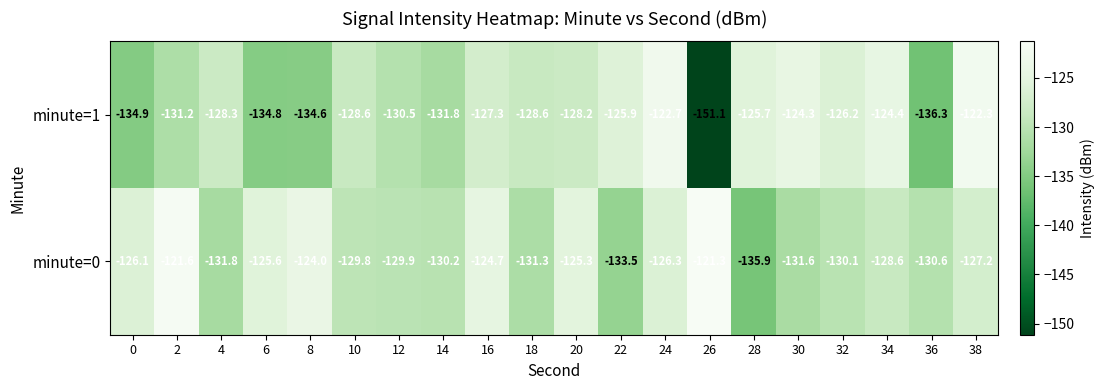

List the series in order of their peak value, lowest first.

minute=1, minute=0